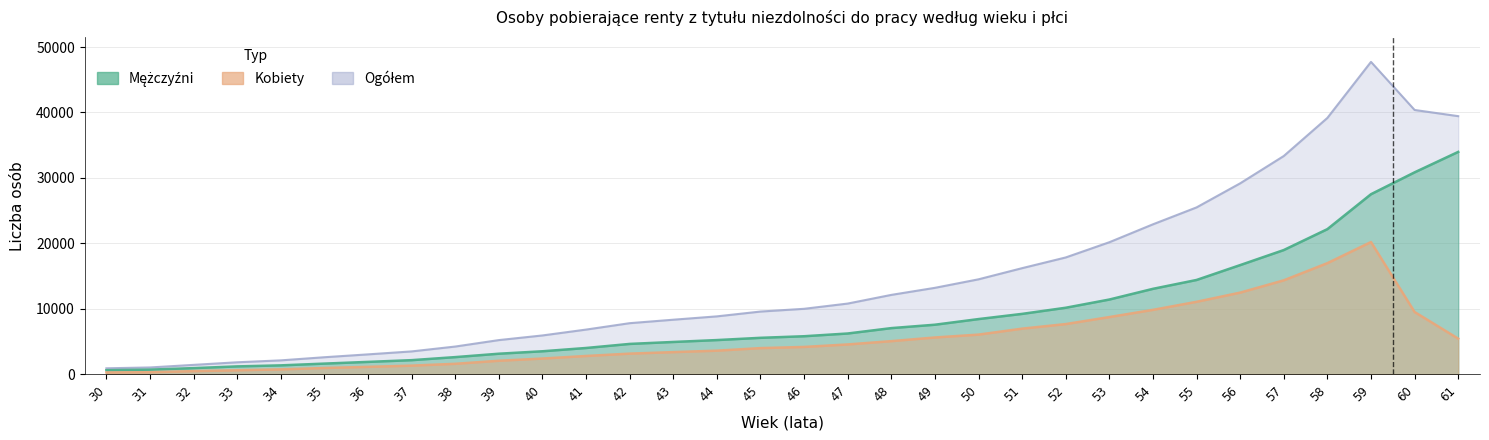

What is the spread (max minus min) of values at 58?

5195